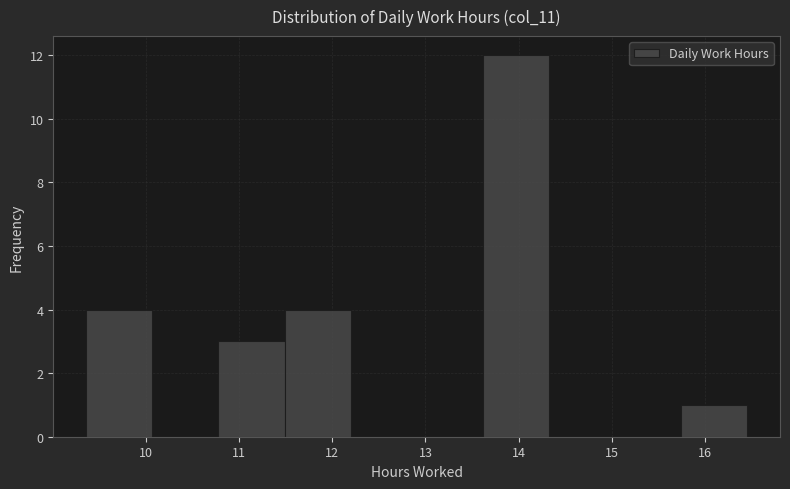

Which range on the x-axis has the tallest bar?

13.6 to 14.3